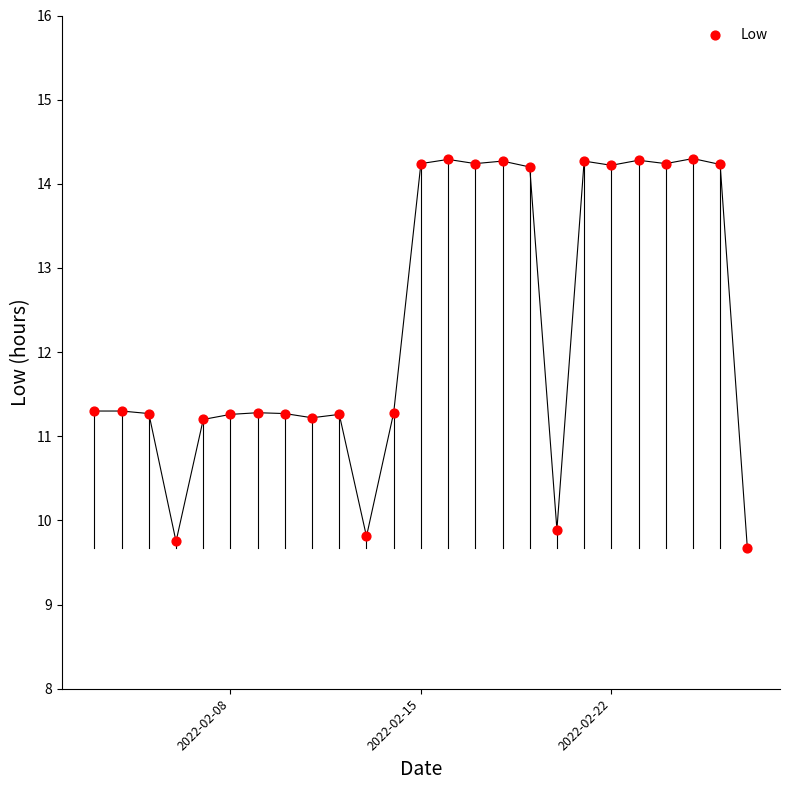

What is the range of X values (max minus min)?

24.0